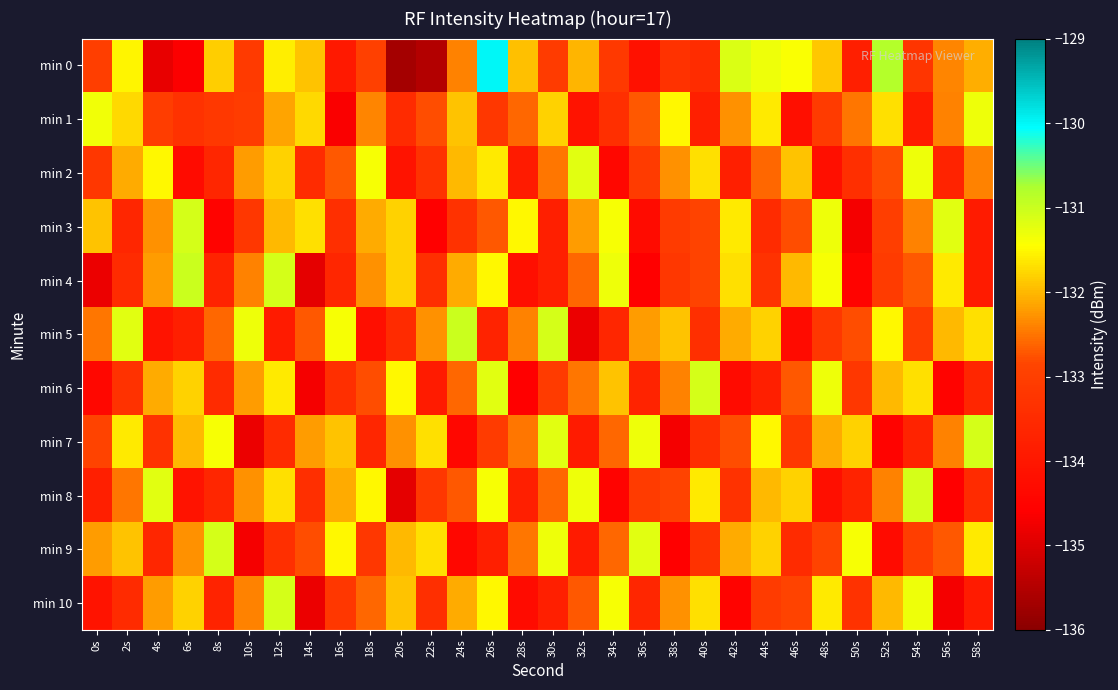

Reading left to right, transcribe all the data shown in this chart.

min 0: 0s=-133.0	2s=-131.5	4s=-134.9	6s=-134.6	8s=-131.8	10s=-133.1	12s=-131.6	14s=-131.9	16s=-133.9	18s=-132.9	20s=-135.7	22s=-135.5	24s=-132.4	26s=-130.0	28s=-132.0	30s=-133.1	32s=-132.0	34s=-133.1	36s=-134.2	38s=-133.3	40s=-133.5	42s=-131.1	44s=-131.3	46s=-131.4	48s=-131.9	50s=-133.8	52s=-130.8	54s=-133.3	56s=-132.4	58s=-132.1
min 1: 0s=-131.3	2s=-131.7	4s=-133.0	6s=-133.3	8s=-133.2	10s=-133.1	12s=-132.2	14s=-131.7	16s=-134.6	18s=-132.4	20s=-133.5	22s=-132.8	24s=-131.9	26s=-133.2	28s=-132.6	30s=-131.8	32s=-134.1	34s=-133.4	36s=-132.7	38s=-131.5	40s=-133.8	42s=-132.3	44s=-131.6	46s=-134.2	48s=-133.1	50s=-132.5	52s=-131.7	54s=-133.9	56s=-132.4	58s=-131.3
min 2: 0s=-133.2	2s=-132.1	4s=-131.5	6s=-134.3	8s=-133.6	10s=-132.2	12s=-131.8	14s=-133.5	16s=-132.7	18s=-131.4	20s=-134.1	22s=-133.3	24s=-132.0	26s=-131.6	28s=-133.9	30s=-132.5	32s=-131.2	34s=-134.4	36s=-133.1	38s=-132.3	40s=-131.7	42s=-133.8	44s=-132.6	46s=-131.9	48s=-134.2	50s=-133.4	52s=-132.8	54s=-131.3	56s=-133.7	58s=-132.4
min 3: 0s=-131.9	2s=-133.6	4s=-132.3	6s=-131.1	8s=-134.5	10s=-133.2	12s=-132.0	14s=-131.7	16s=-133.4	18s=-132.1	20s=-131.8	22s=-134.6	24s=-133.3	26s=-132.7	28s=-131.5	30s=-133.8	32s=-132.2	34s=-131.4	36s=-134.3	38s=-133.1	40s=-132.9	42s=-131.6	44s=-133.5	46s=-132.8	48s=-131.3	50s=-134.7	52s=-133.0	54s=-132.4	56s=-131.2	58s=-133.9
min 4: 0s=-134.8	2s=-133.5	4s=-132.2	6s=-131.0	8s=-133.7	10s=-132.4	12s=-131.1	14s=-134.9	16s=-133.6	18s=-132.3	20s=-131.8	22s=-133.4	24s=-132.1	26s=-131.5	28s=-134.2	30s=-133.8	32s=-132.6	34s=-131.3	36s=-134.6	38s=-133.2	40s=-132.9	42s=-131.7	44s=-133.3	46s=-132.0	48s=-131.4	50s=-134.5	52s=-133.1	54s=-132.7	56s=-131.6	58s=-133.9
min 5: 0s=-132.5	2s=-131.2	4s=-134.1	6s=-133.8	8s=-132.6	10s=-131.3	12s=-133.9	14s=-132.7	16s=-131.4	18s=-134.2	20s=-133.5	22s=-132.3	24s=-131.0	26s=-133.7	28s=-132.4	30s=-131.1	32s=-134.8	34s=-133.6	36s=-132.2	38s=-131.9	40s=-133.4	42s=-132.1	44s=-131.8	46s=-134.3	48s=-133.2	50s=-132.8	52s=-131.5	54s=-133.1	56s=-132.0	58s=-131.7
min 6: 0s=-134.4	2s=-133.3	4s=-132.1	6s=-131.8	8s=-133.5	10s=-132.2	12s=-131.6	14s=-134.7	16s=-133.4	18s=-132.8	20s=-131.5	22s=-133.9	24s=-132.6	26s=-131.2	28s=-134.6	30s=-133.1	32s=-132.5	34s=-131.9	36s=-133.7	38s=-132.4	40s=-131.1	42s=-134.3	44s=-133.8	46s=-132.7	48s=-131.3	50s=-133.2	52s=-132.0	54s=-131.7	56s=-134.5	58s=-133.6
min 7: 0s=-132.9	2s=-131.6	4s=-133.3	6s=-132.0	8s=-131.4	10s=-134.8	12s=-133.5	14s=-132.2	16s=-131.9	18s=-133.6	20s=-132.3	22s=-131.7	24s=-134.4	26s=-133.1	28s=-132.5	30s=-131.2	32s=-133.9	34s=-132.6	36s=-131.3	38s=-134.7	40s=-133.4	42s=-132.8	44s=-131.5	46s=-133.2	48s=-132.1	50s=-131.8	52s=-134.5	54s=-133.7	56s=-132.4	58s=-131.1
min 8: 0s=-133.8	2s=-132.5	4s=-131.2	6s=-134.1	8s=-133.6	10s=-132.3	12s=-131.7	14s=-133.4	16s=-132.1	18s=-131.5	20s=-134.9	22s=-133.2	24s=-132.7	26s=-131.4	28s=-133.8	30s=-132.6	32s=-131.3	34s=-134.5	36s=-133.1	38s=-132.9	40s=-131.6	42s=-133.3	44s=-132.0	46s=-131.8	48s=-134.2	50s=-133.7	52s=-132.4	54s=-131.1	56s=-134.6	58s=-133.5
min 9: 0s=-132.2	2s=-131.9	4s=-133.6	6s=-132.3	8s=-131.1	10s=-134.7	12s=-133.4	14s=-132.8	16s=-131.5	18s=-133.2	20s=-132.0	22s=-131.7	24s=-134.4	26s=-133.8	28s=-132.5	30s=-131.3	32s=-133.9	34s=-132.6	36s=-131.2	38s=-134.6	40s=-133.3	42s=-132.1	44s=-131.8	46s=-133.5	48s=-132.9	50s=-131.4	52s=-134.3	54s=-133.0	56s=-132.7	58s=-131.6
min 10: 0s=-134.1	2s=-133.5	4s=-132.2	6s=-131.8	8s=-133.7	10s=-132.4	12s=-131.1	14s=-134.8	16s=-133.2	18s=-132.6	20s=-131.9	22s=-133.4	24s=-132.1	26s=-131.5	28s=-134.3	30s=-133.8	32s=-132.7	34s=-131.4	36s=-133.6	38s=-132.3	40s=-131.7	42s=-134.5	44s=-133.1	46s=-132.9	48s=-131.6	50s=-133.3	52s=-132.0	54s=-131.3	56s=-134.7	58s=-133.9